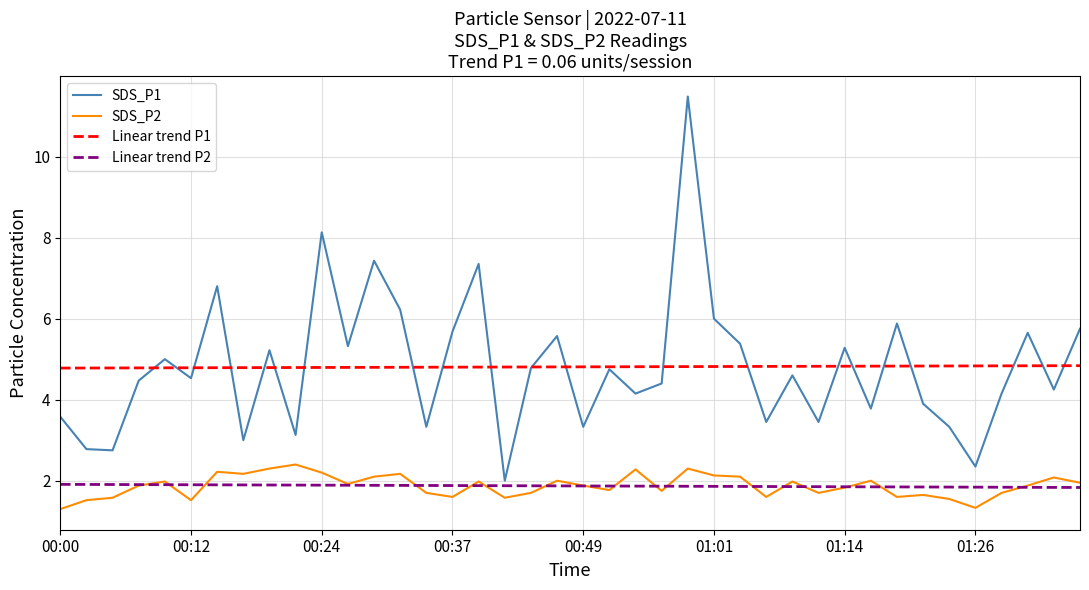

True or false: SDS_P2 and Linear trend P1 cross at least once.

False